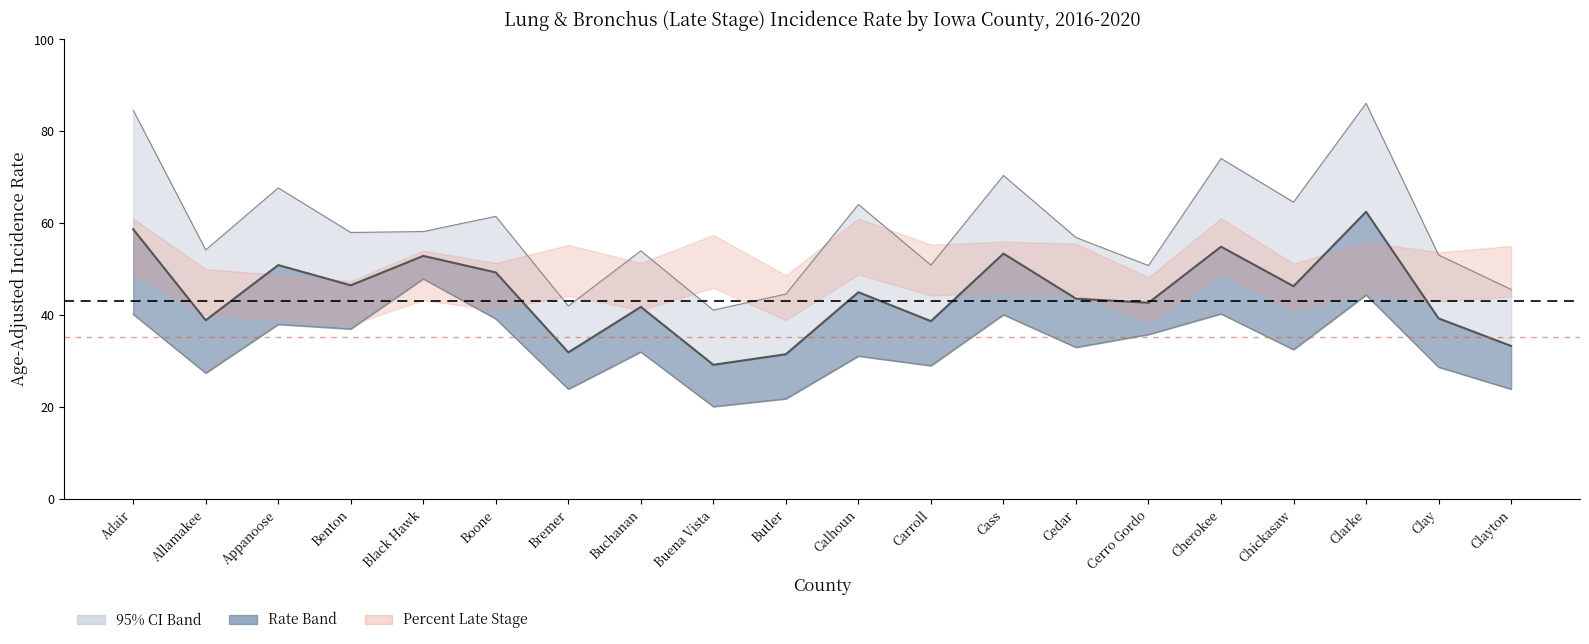

At which category is the sum across all series the highest?

Clarke